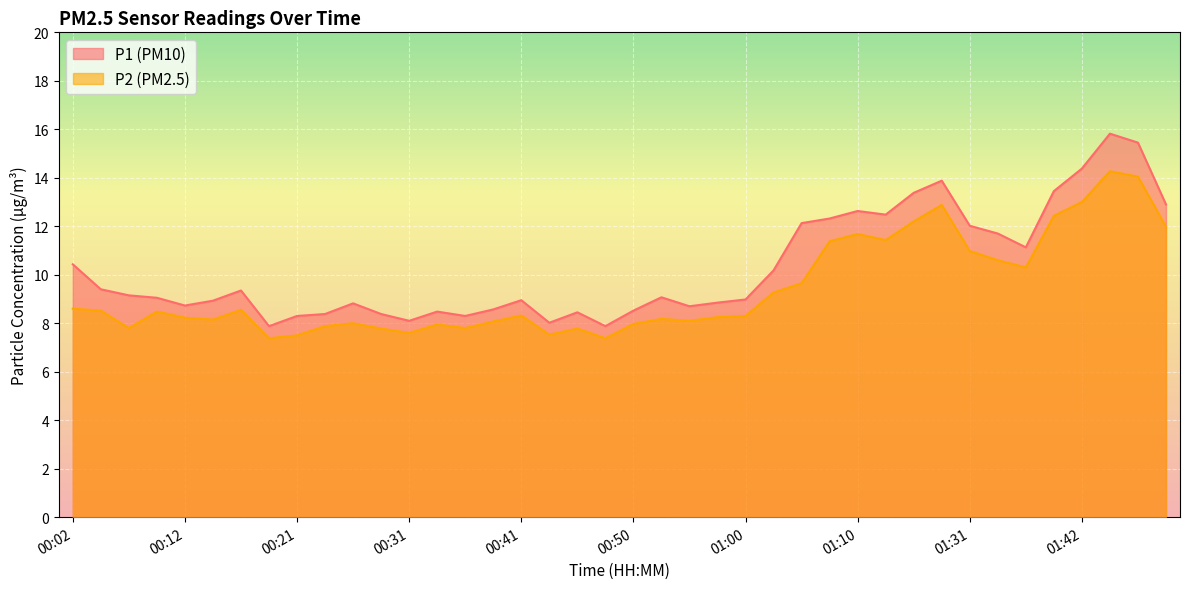

What is the value of the P2 point at the 4th from the left?

8.5